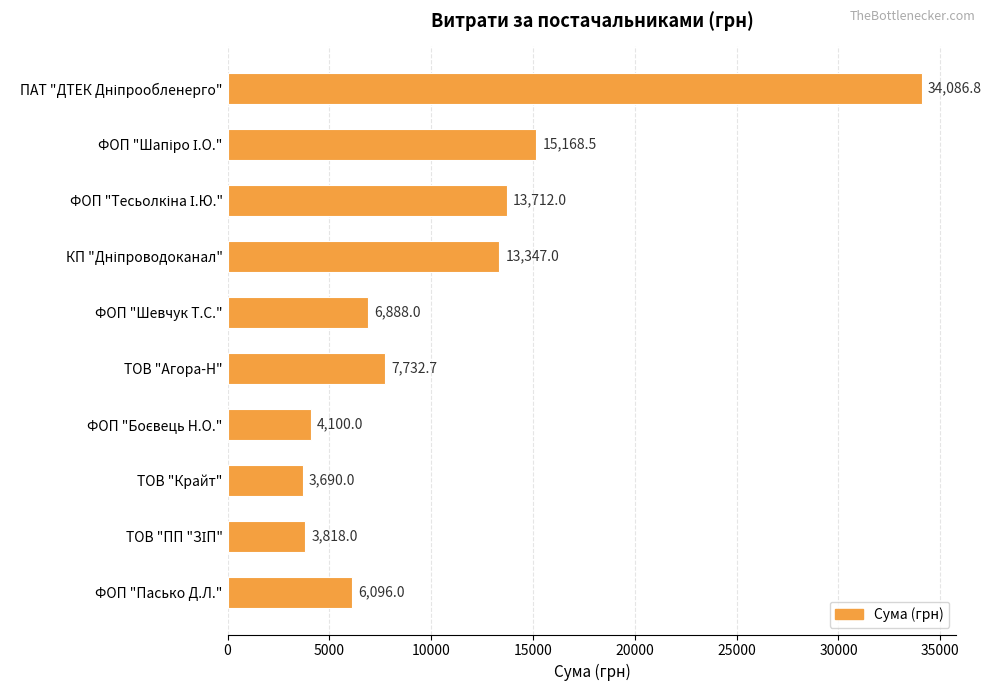

What is the label of the 6th bar from the top?

ТОВ "Агора-Н"